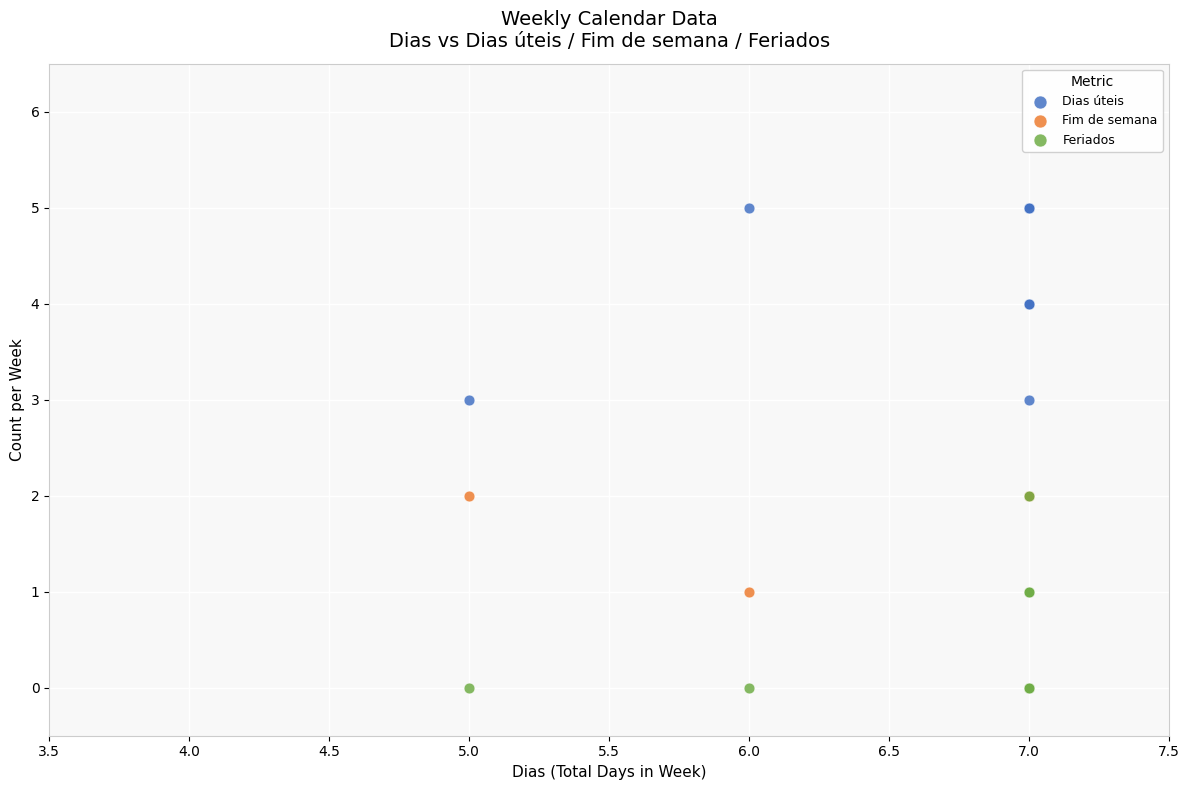

Which series reaches the minimum Y coordinate?

Feriados